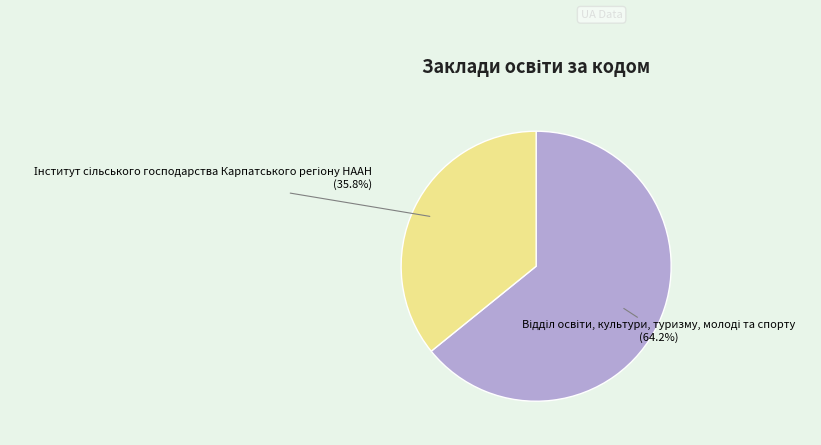

Is there a majority slice in this chart?

Yes